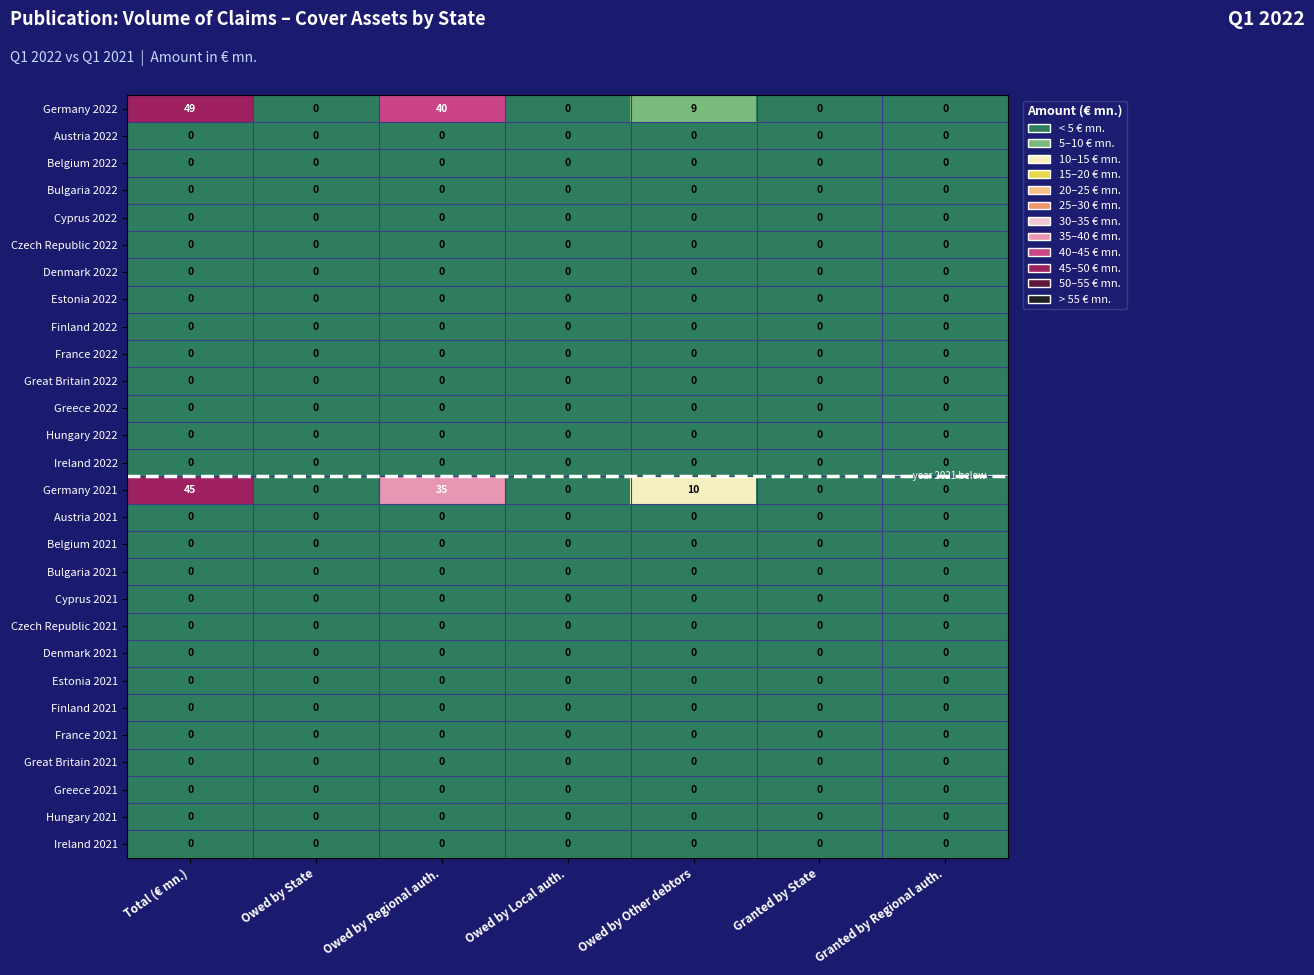

True or false: Hungary 2021 has a value of 0 at Granted by Regional auth..

True